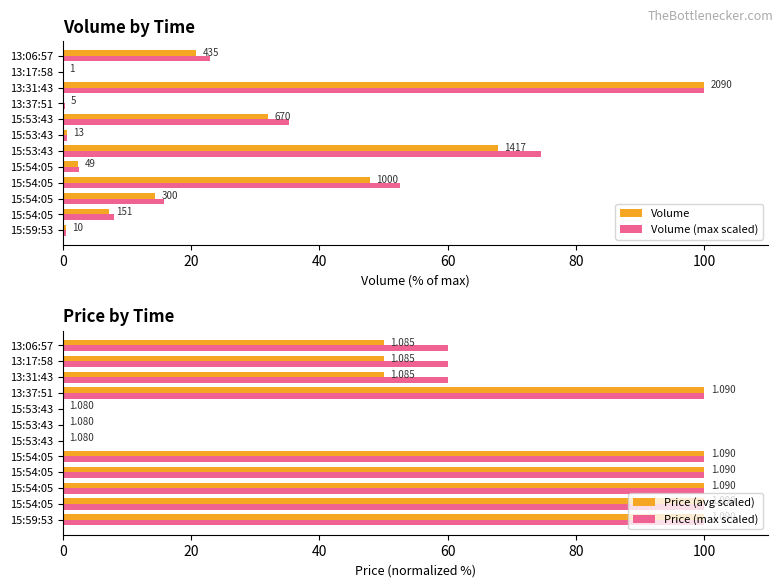

What is the value of the Volume (max scaled) bar at the 7th from the left?

0.7